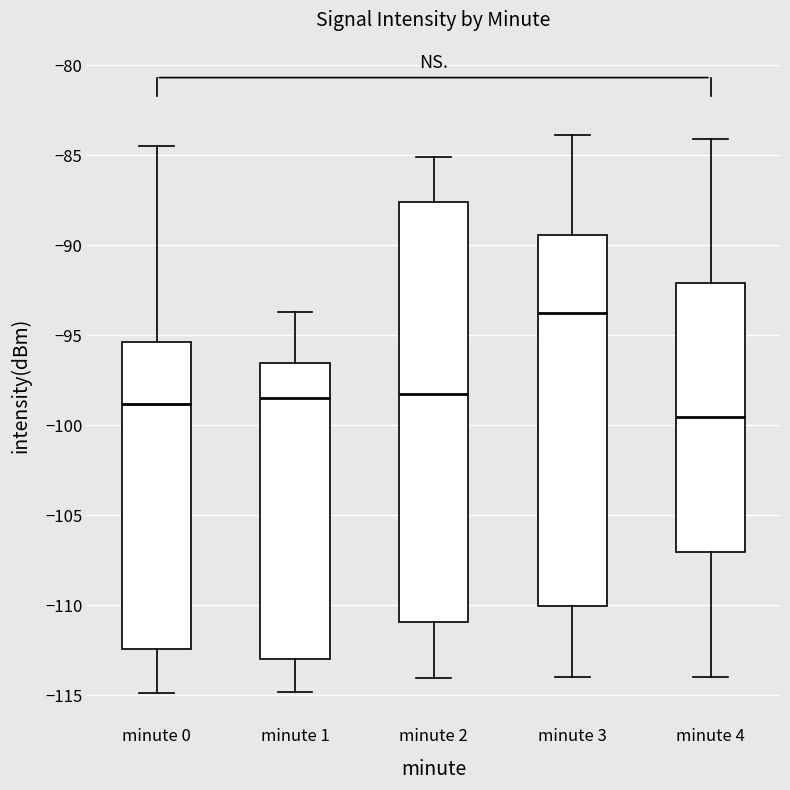

Reading left to right, transcribe this box plot: for each box, give where its median line is, the range the box spans, and where its two whiskers end, as read against the y-axis. The values are not printed on the chart, so give them approximately, as read against the axis.

minute 0: median -99.0, box -112.5 to -95.5, whiskers -115.0 to -84.5
minute 1: median -98.5, box -113.0 to -96.5, whiskers -115.0 to -93.5
minute 2: median -98.5, box -111.0 to -87.5, whiskers -114.0 to -85.0
minute 3: median -94.0, box -110.0 to -89.5, whiskers -114.0 to -84.0
minute 4: median -99.5, box -107.0 to -92.0, whiskers -114.0 to -84.0